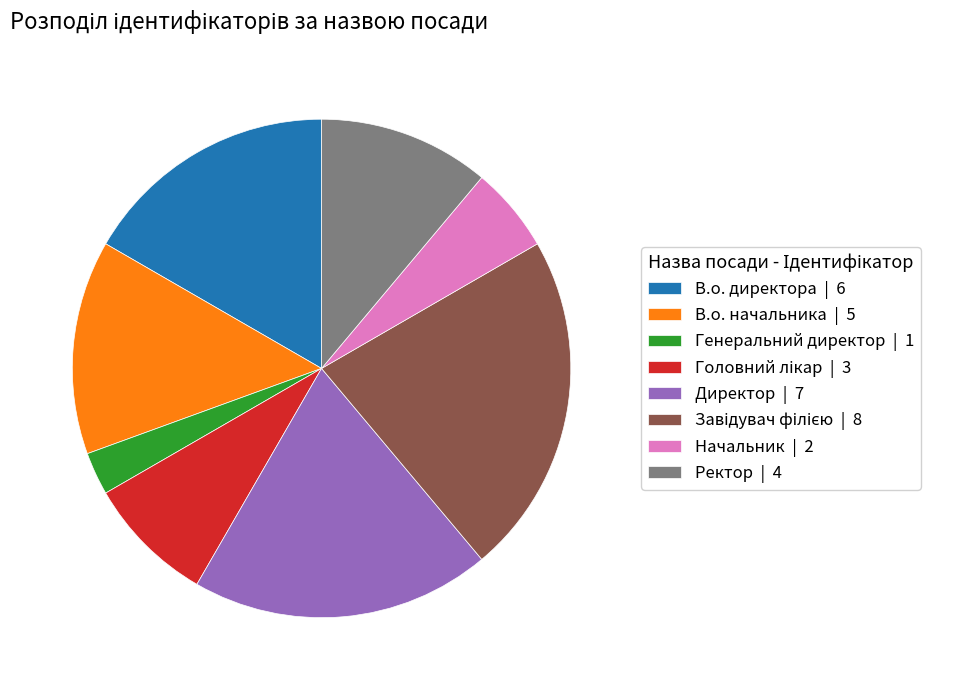

Is it true that Директор | 7 is 19% of the pie?

True